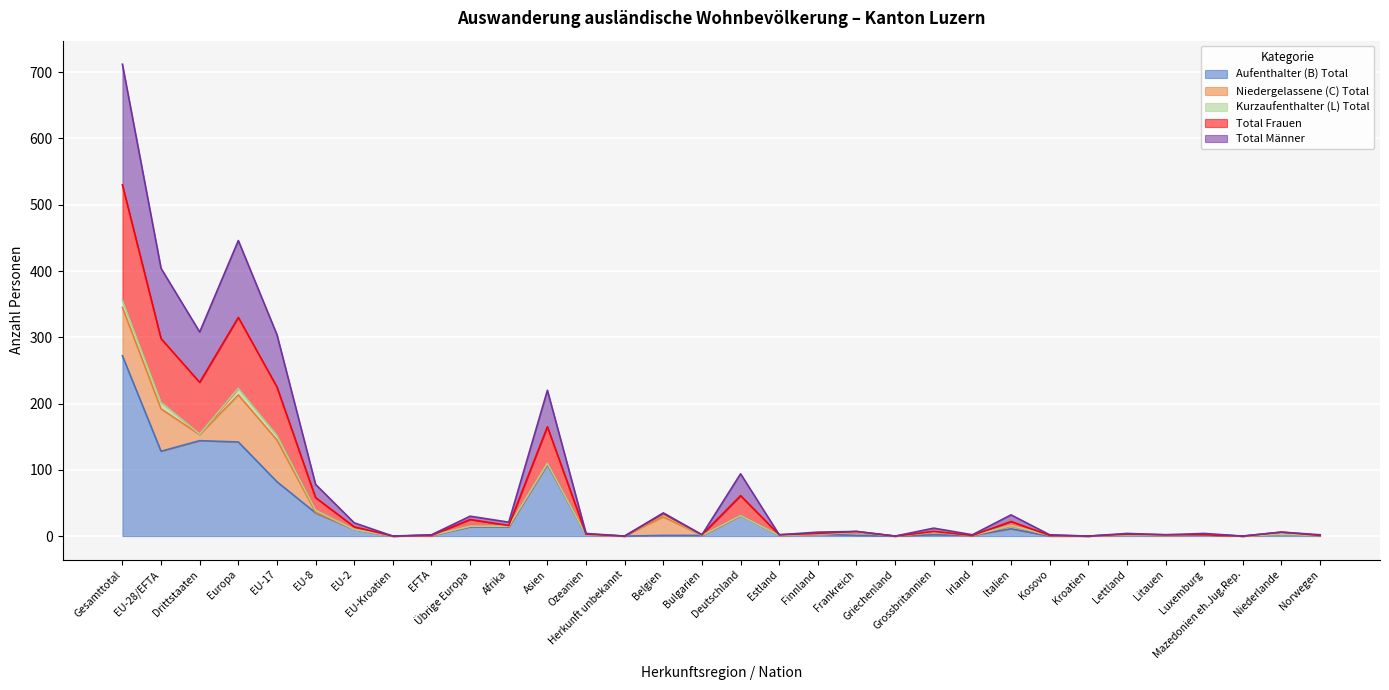

What value does the Aufenthalter (B) Total series have at Asien?

108